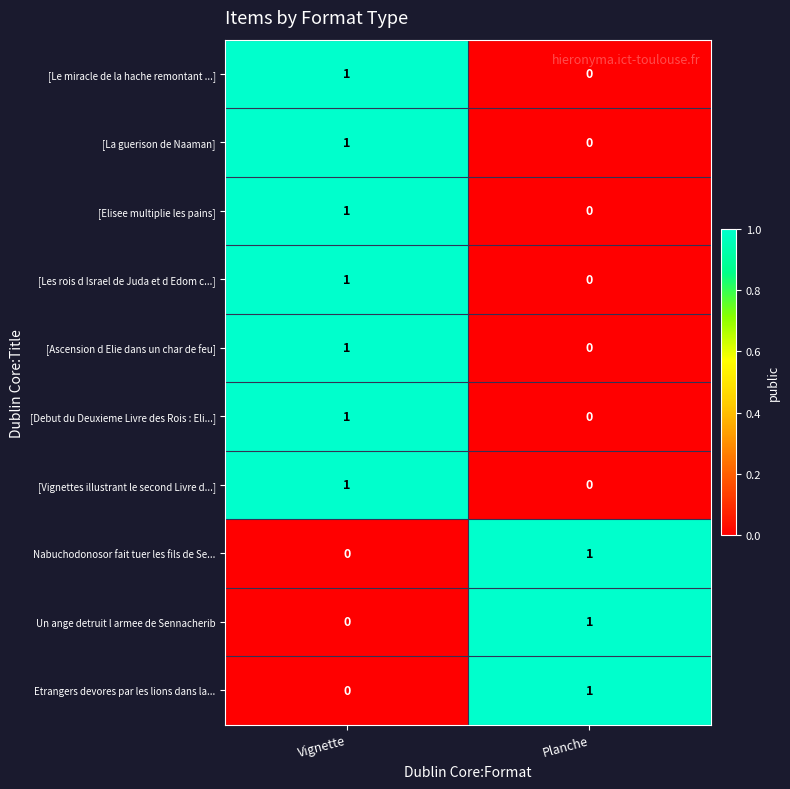

Where is [Vignettes illustrant le second Livre d...] nearest to the value 0?

Planche